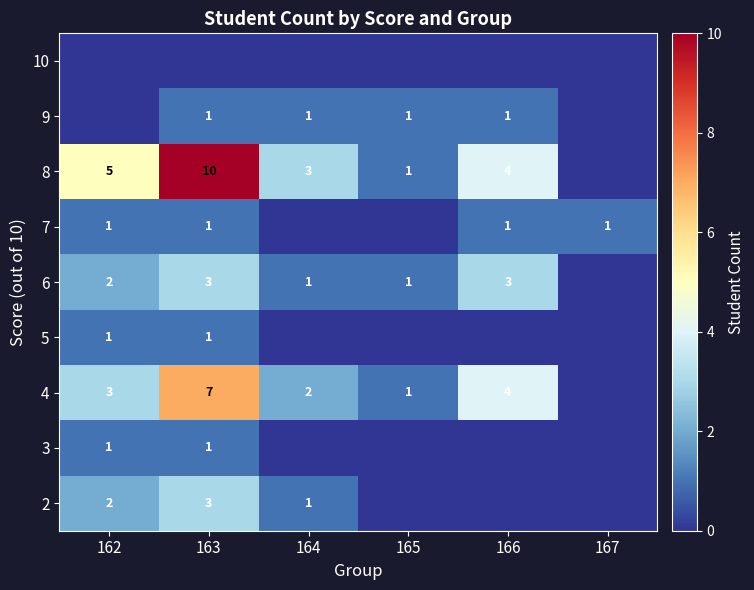

What is the sum of the 4 values at 164 and 166?

6